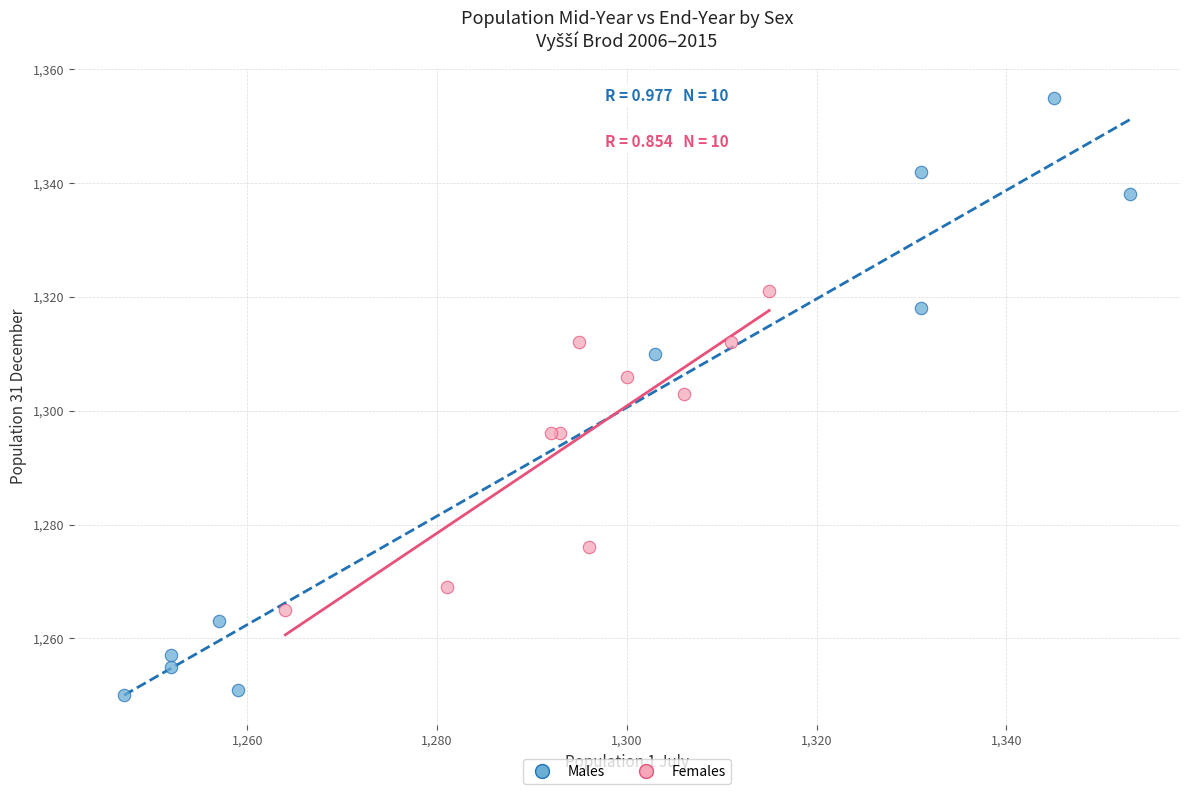

Which series contains the lowest Y value?

Males